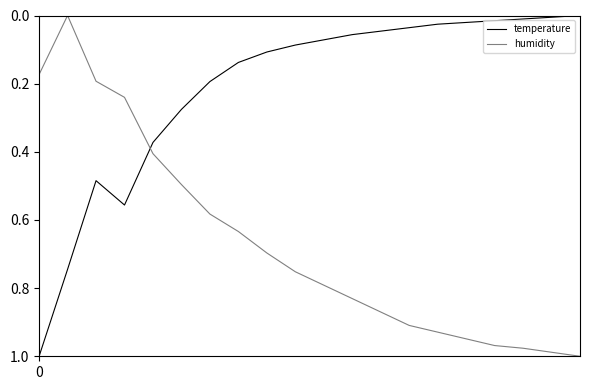

Which series has the largest total across all categories?

humidity